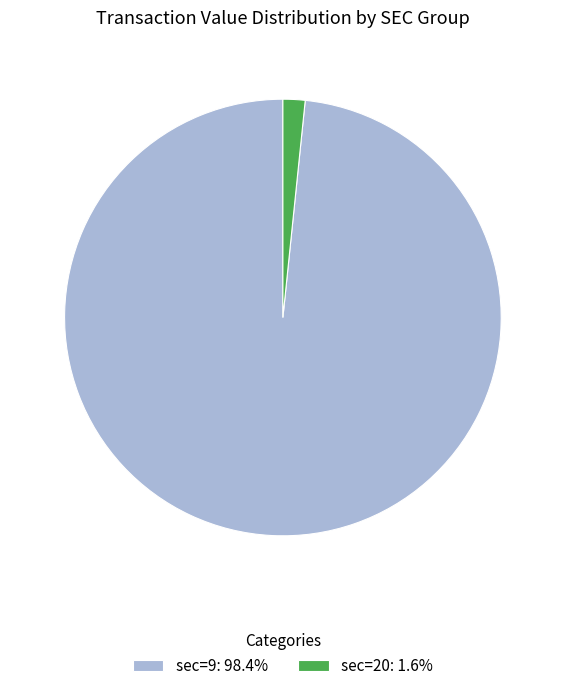

Count the number of slices in the pie.

2